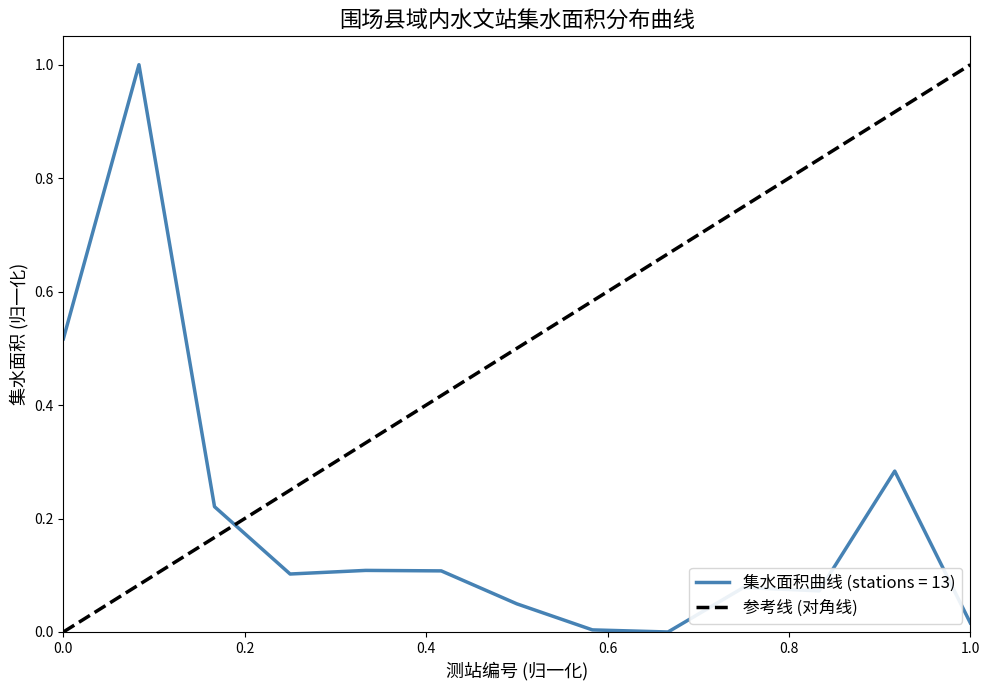

What is the highest value of the 集水面积曲线 (stations = 13) series?

1.0